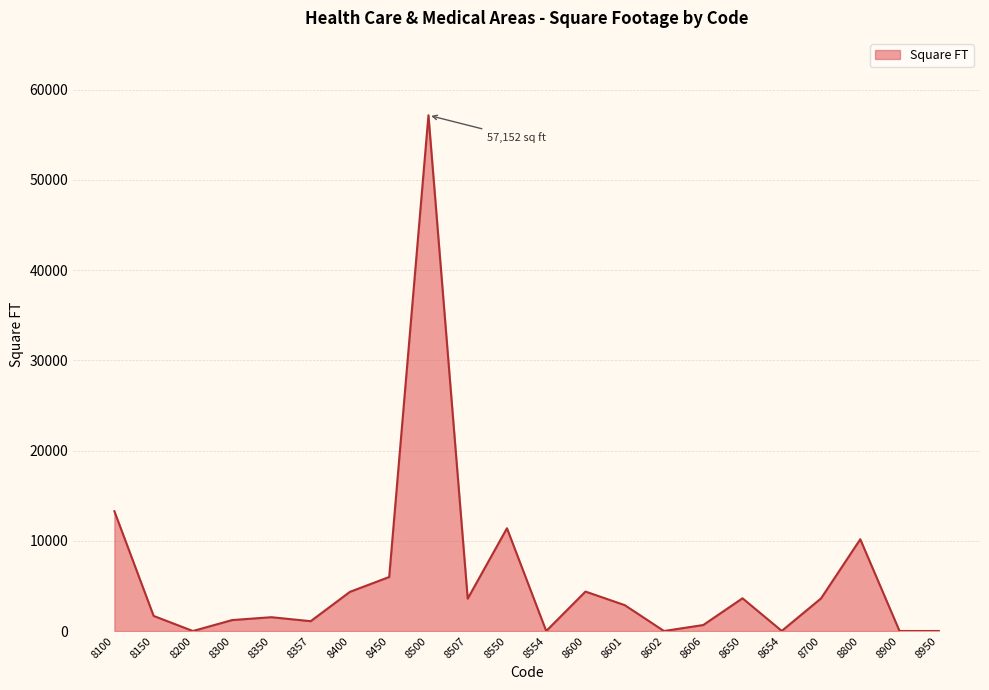

What is the difference between the maximum and minimum values?

57152